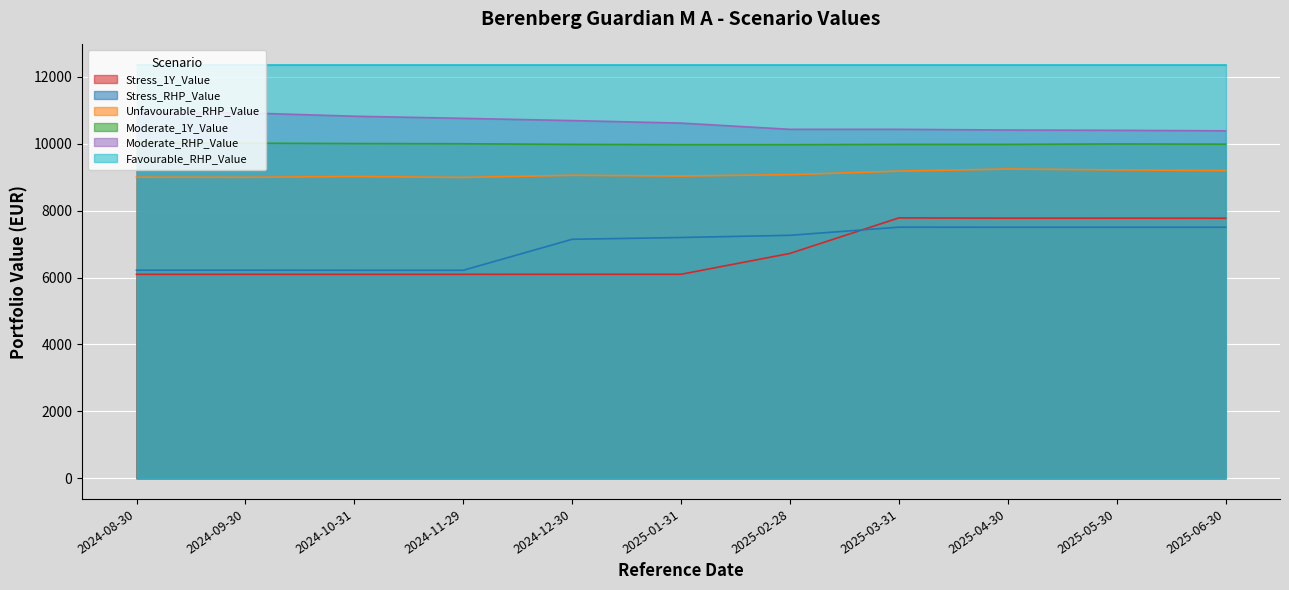

Read the Stress_RHP_Value value at 2024-12-30.

7144.0